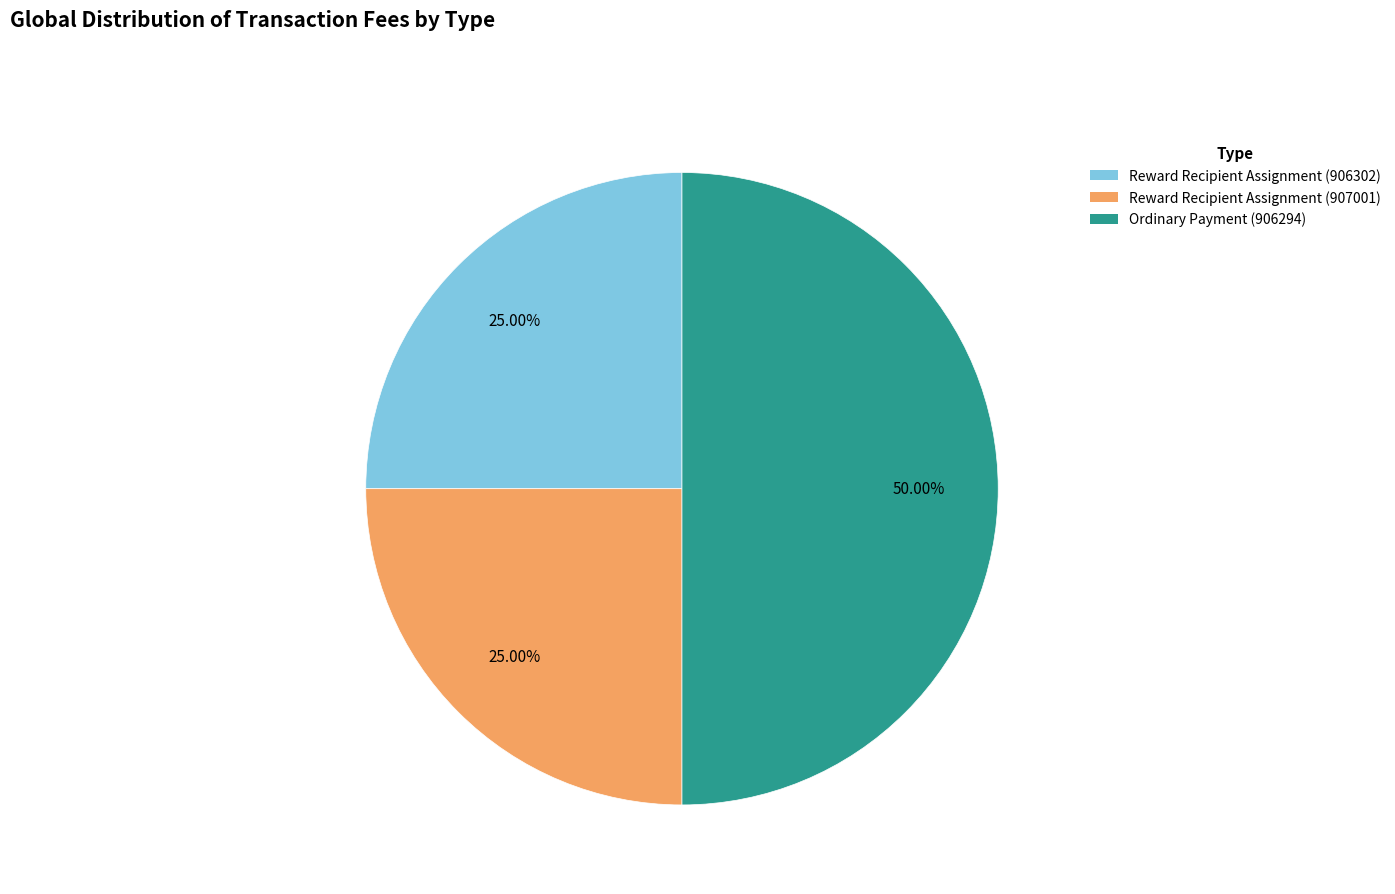

What percentage is the Reward Recipient Assignment (907001) slice, to the nearest percent?

25%